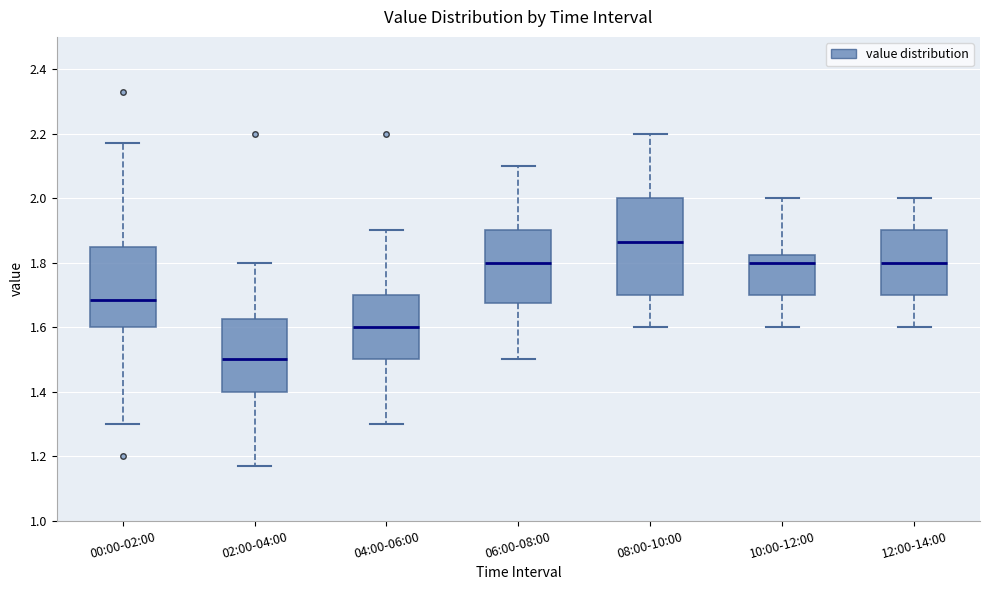

Which box is the tallest, from its lower edge to its upper edge?

08:00-10:00